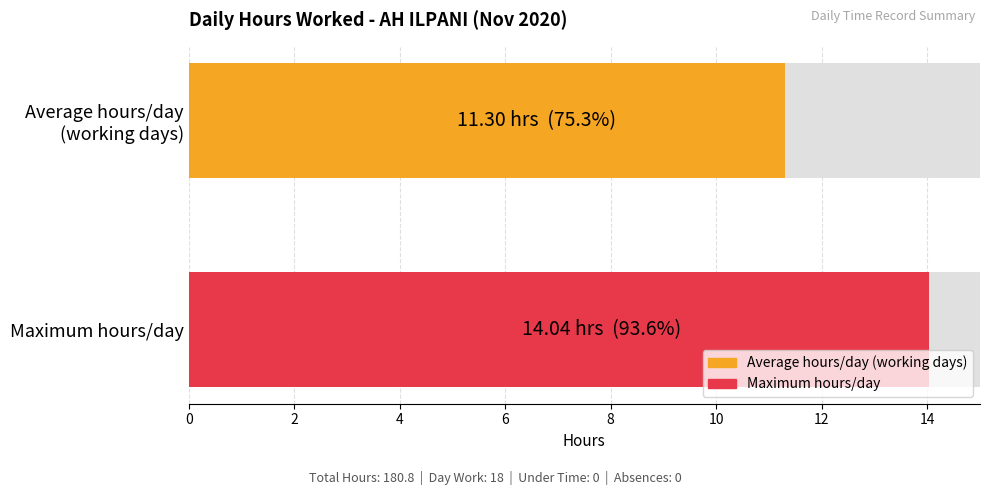

Is it true that the value at 6-Fri is 8.7?

False